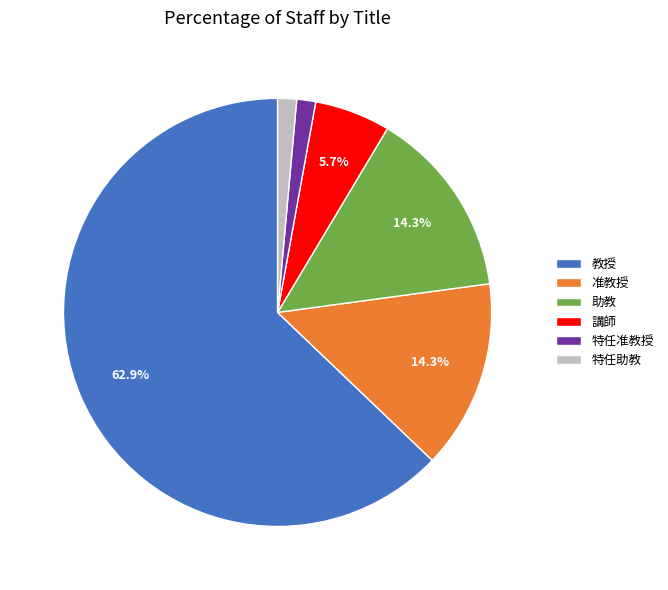

Which slice represents more than half of the pie?

教授